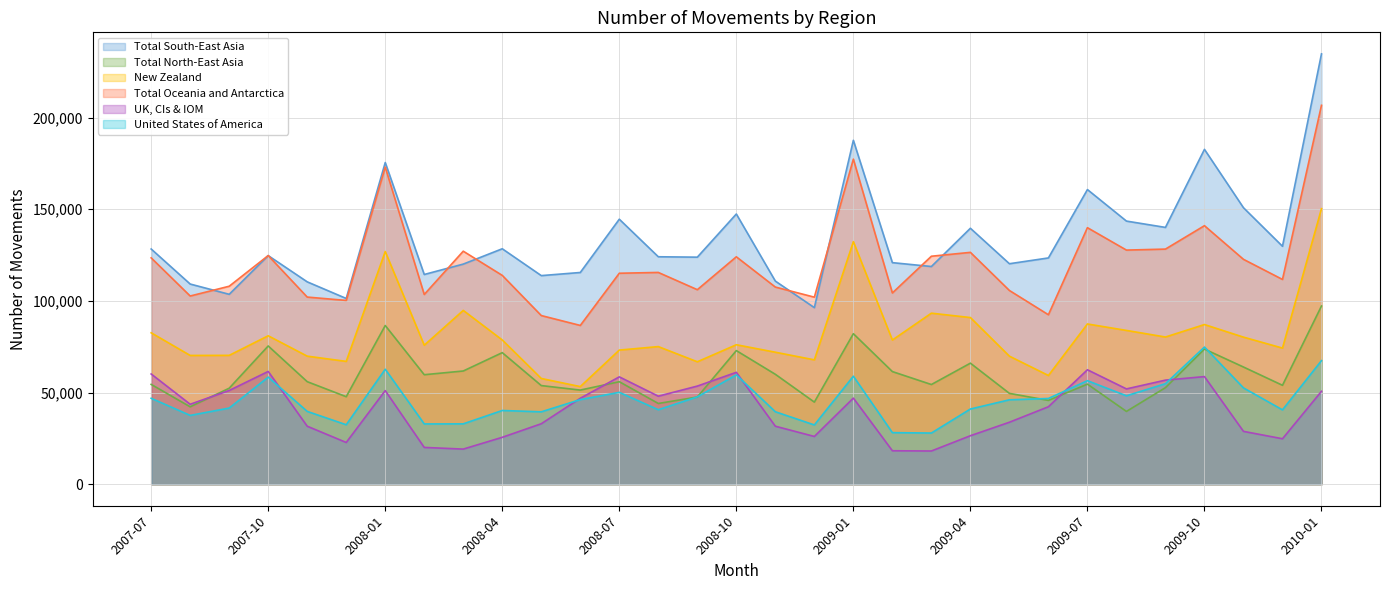

How many data points does each series have?

31